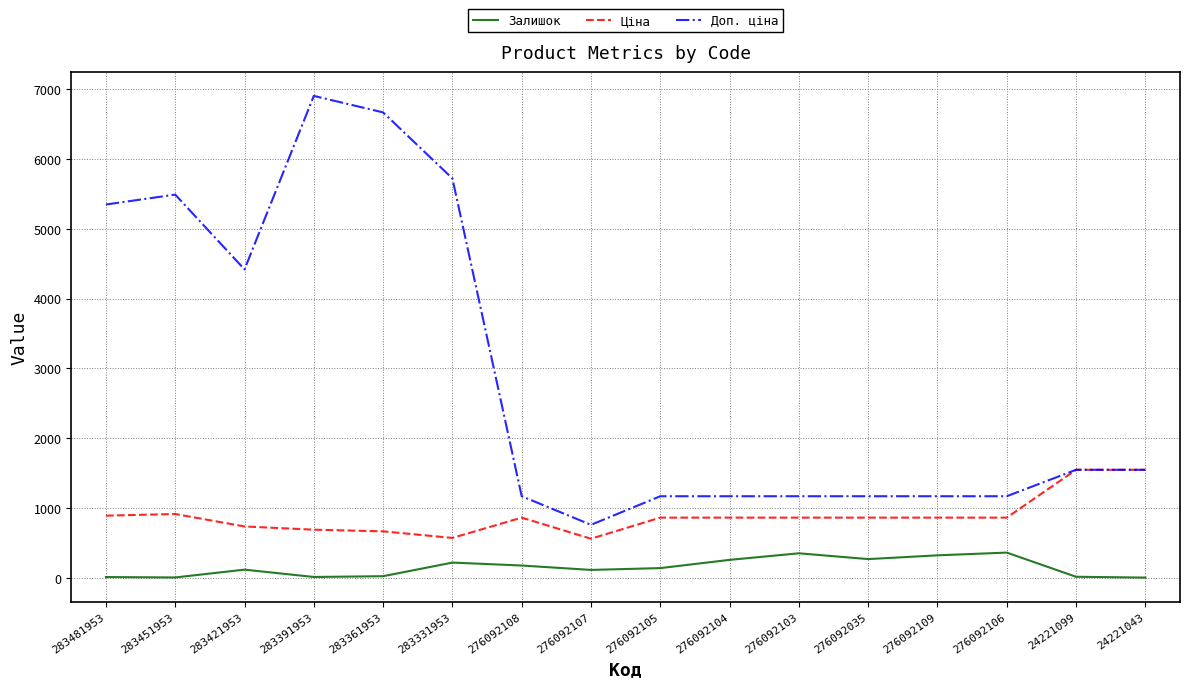

Is it true that Доп. ціна equals 5720.5 at 283331953?

True